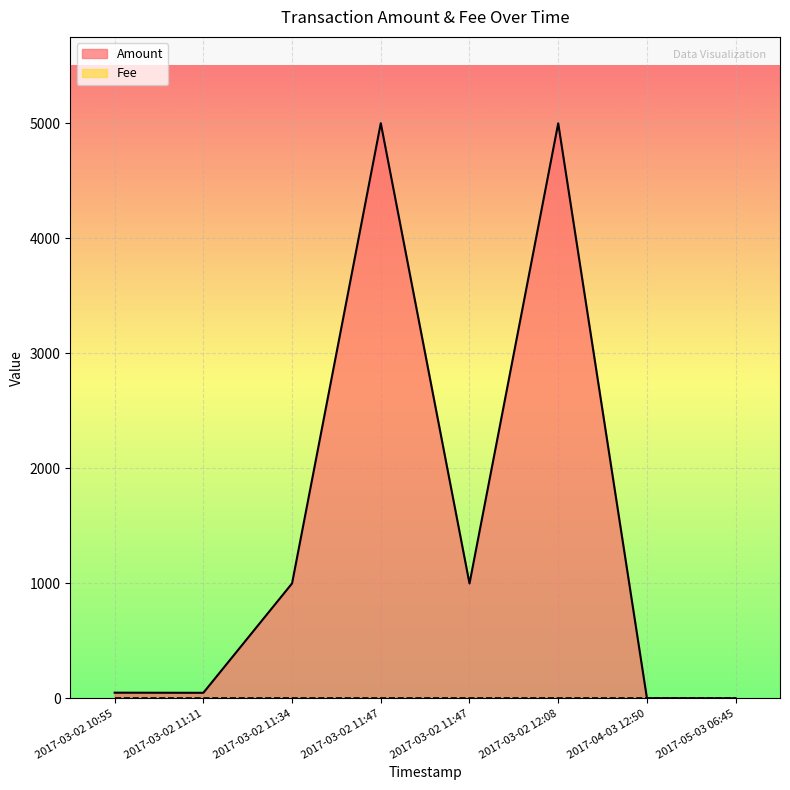

List the labels in order of Fee value, largest first.

2017-04-03 12:50, 2017-05-03 06:45, 2017-03-02 12:08, 2017-03-02 11:47, 2017-03-02 11:47, 2017-03-02 11:34, 2017-03-02 11:11, 2017-03-02 10:55